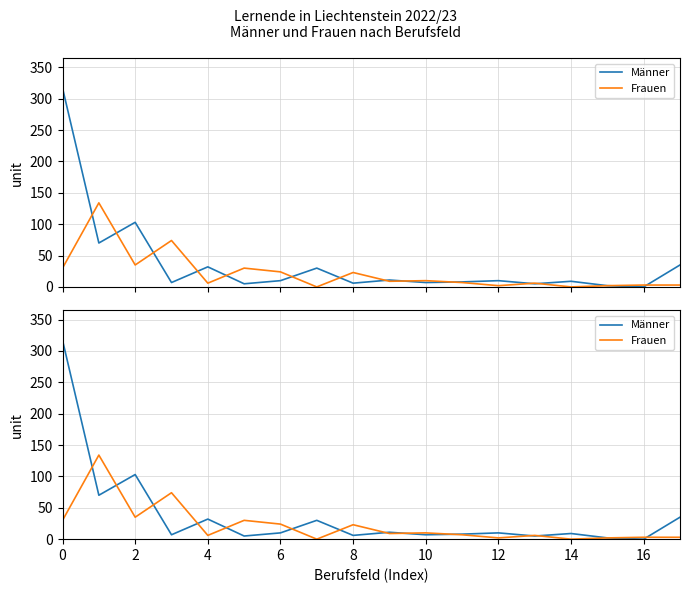

What is the value of the Frauen point at the 16th from the left?

2